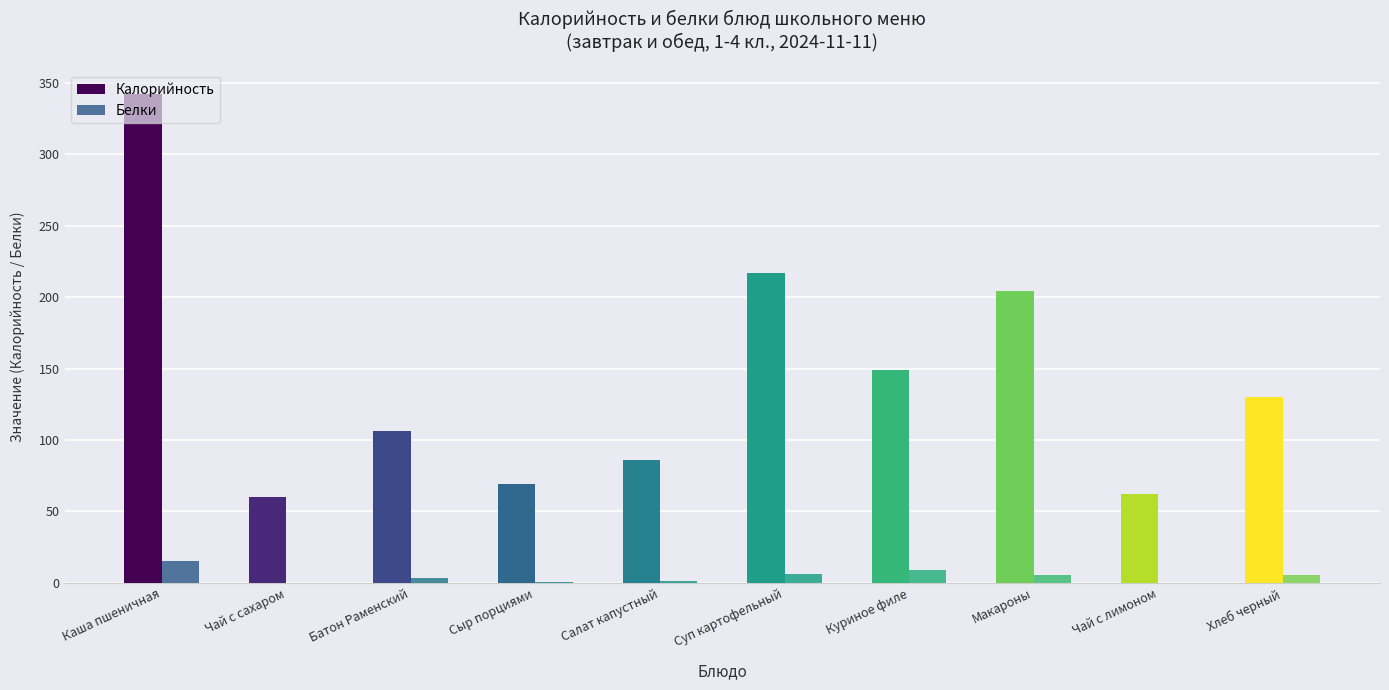

What is the sum of all Белки values?

46.3